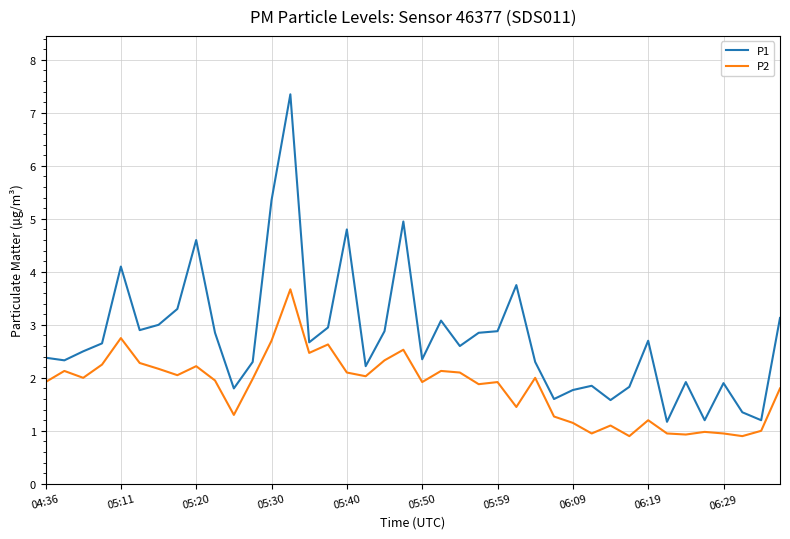

True or false: P1 and P2 intersect in this chart.

False